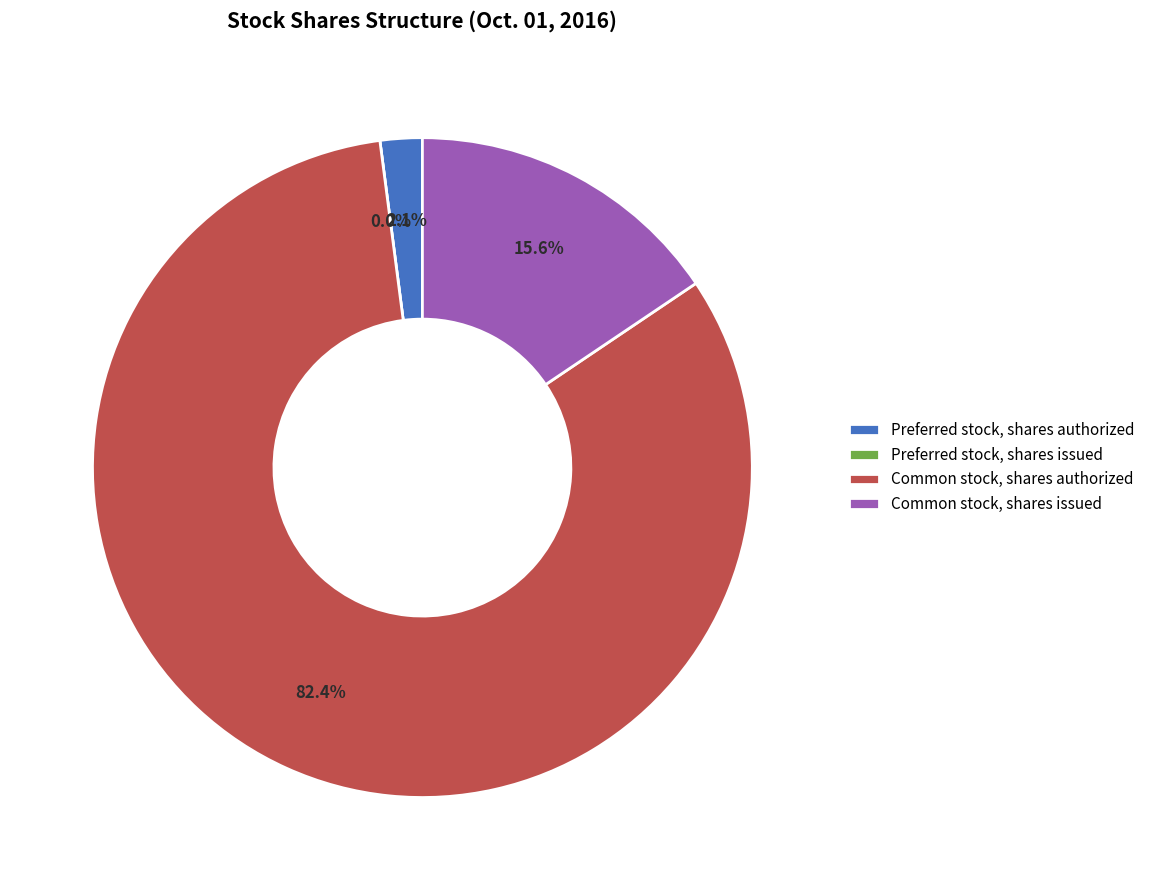

To the nearest percent, what is the combined percentage of Preferred stock, shares issued and Common stock, shares authorized?

82%